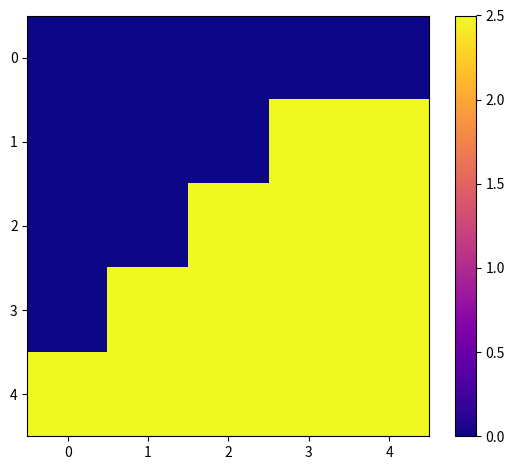

Reading left to right, list all the values displayed in this chart.

0: 0=0.0	1=0.0	2=0.0	3=0.0	4=0.0
1: 0=0.0	1=0.0	2=0.0	3=2.5	4=2.5
2: 0=0.0	1=0.0	2=2.5	3=2.5	4=2.5
3: 0=0.0	1=2.5	2=2.5	3=2.5	4=2.5
4: 0=2.5	1=2.5	2=2.5	3=2.5	4=2.5